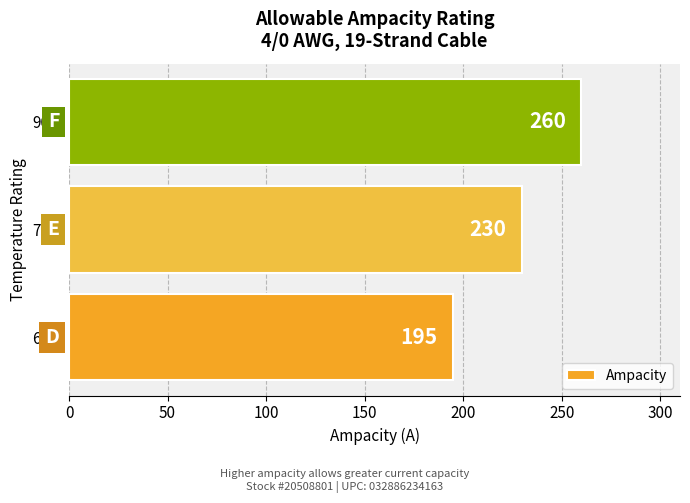

What is the ratio of the value at 75C to the value at 60C?

1.2